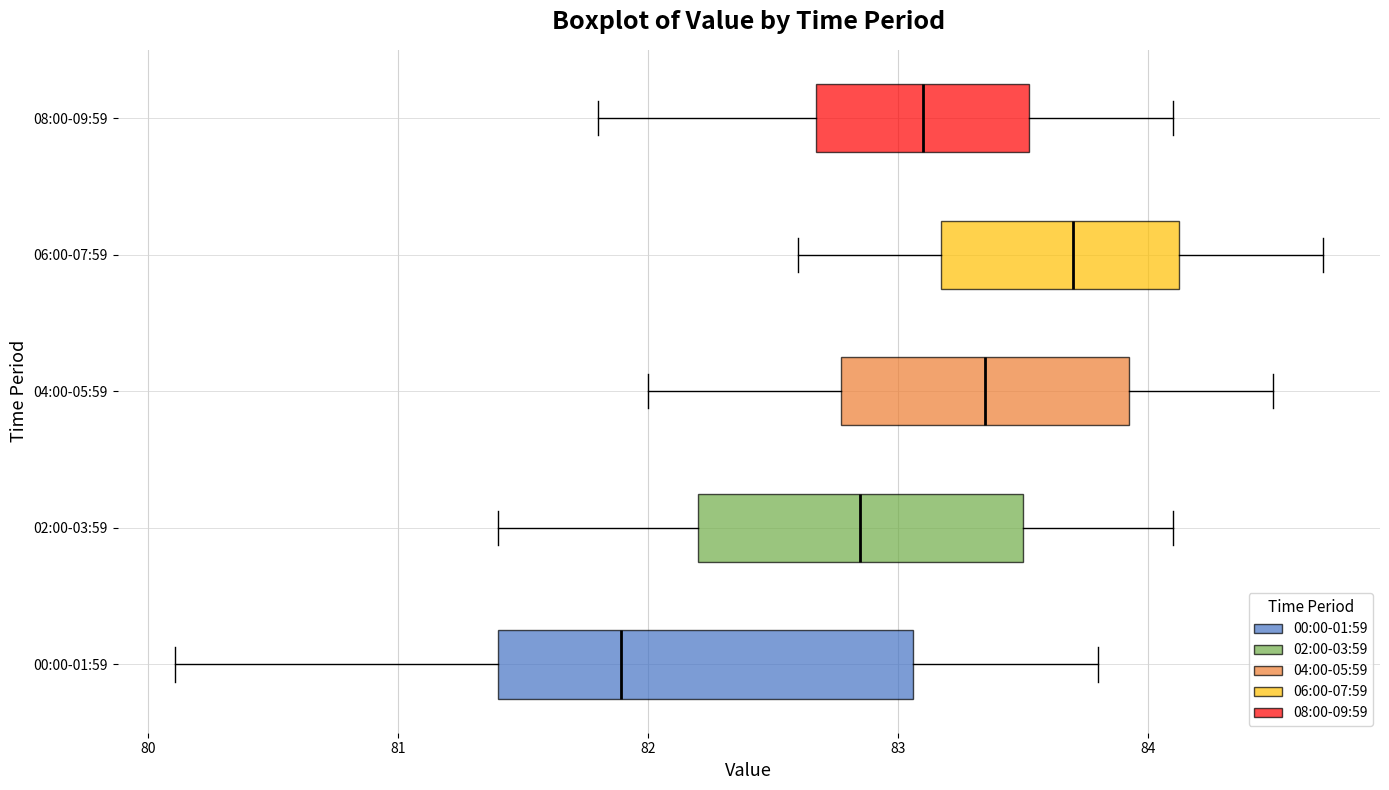

Which box is the widest, from its left edge to its right edge?

00:00-01:59